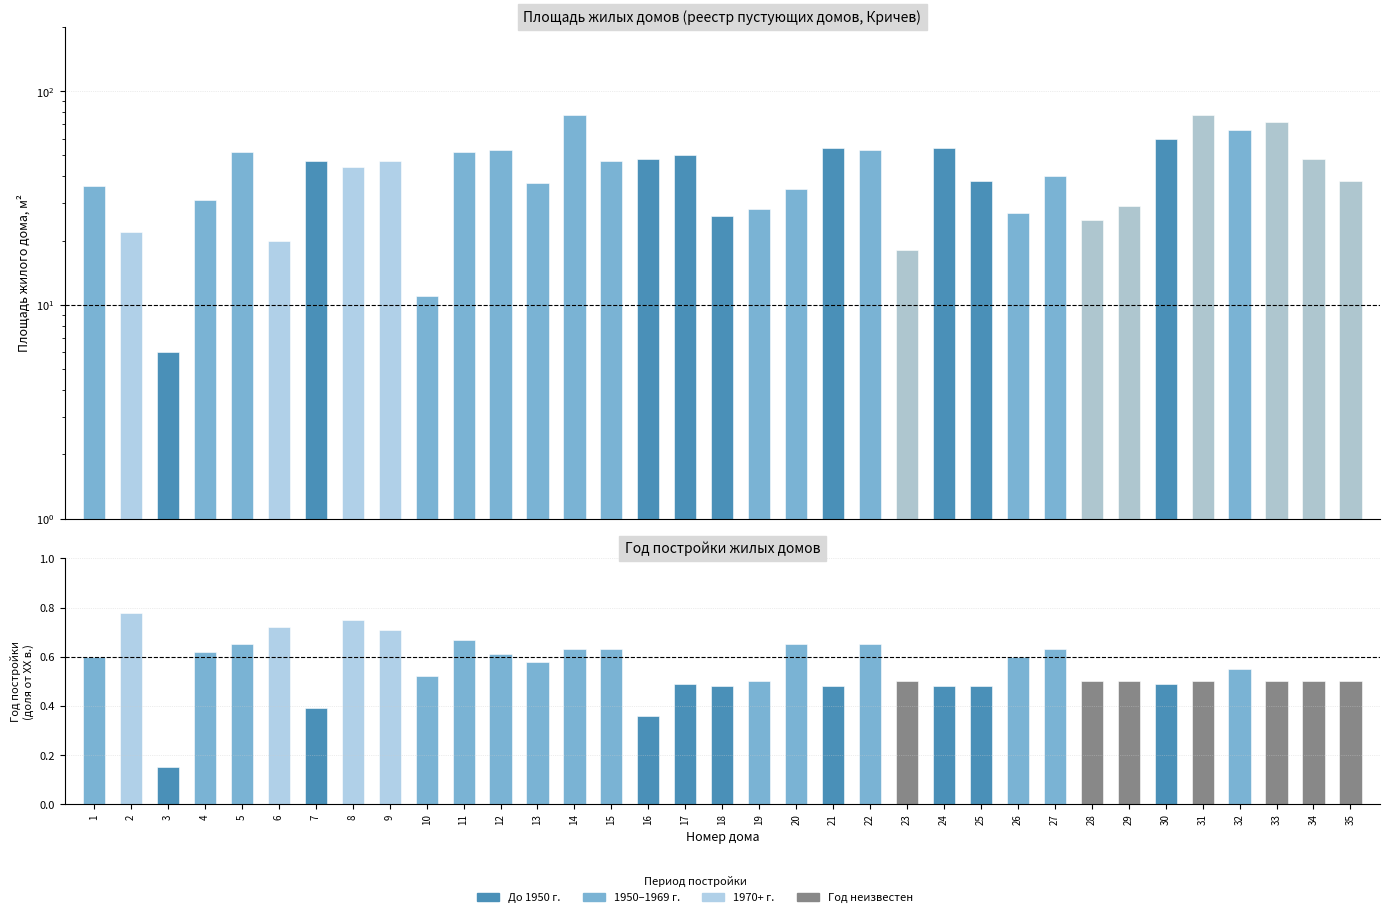

At which label does Год постройки (нормализованный) reach its minimum?

3